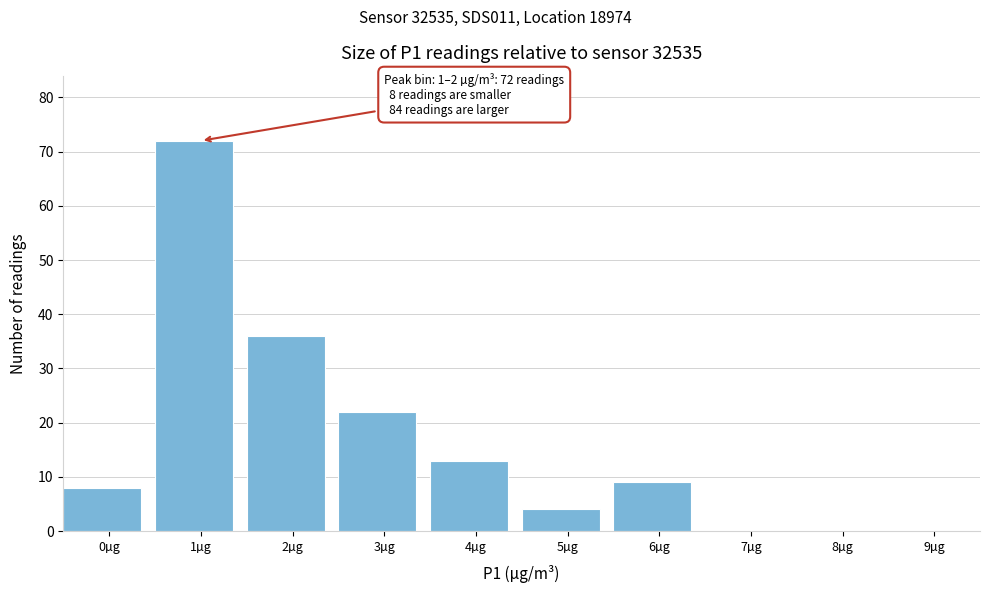

Reading left to right, transcribe all the data shown in this chart.

0µg=8	1µg=72	2µg=36	3µg=22	4µg=13	5µg=4	6µg=9	7µg=0	8µg=0	9µg=0